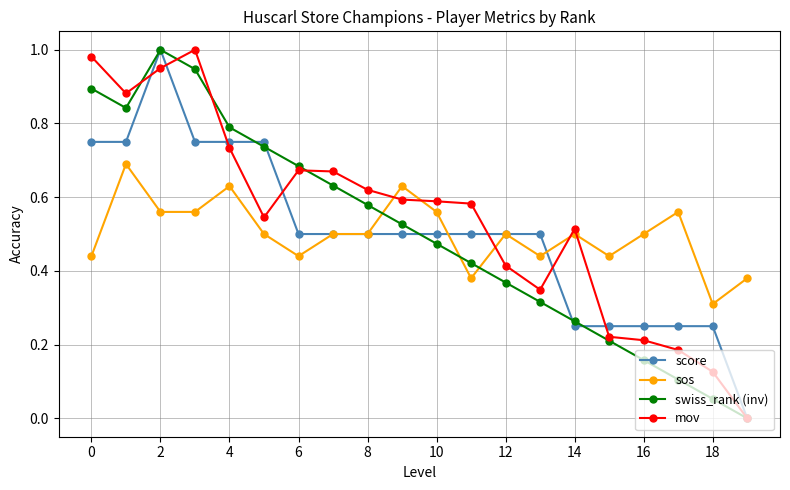

Count the number of categories in the chart.

20